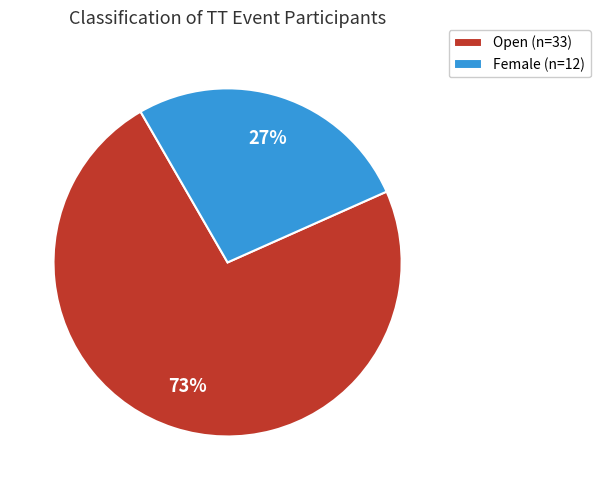

To the nearest percent, what is the combined percentage of Open and Female?

100%